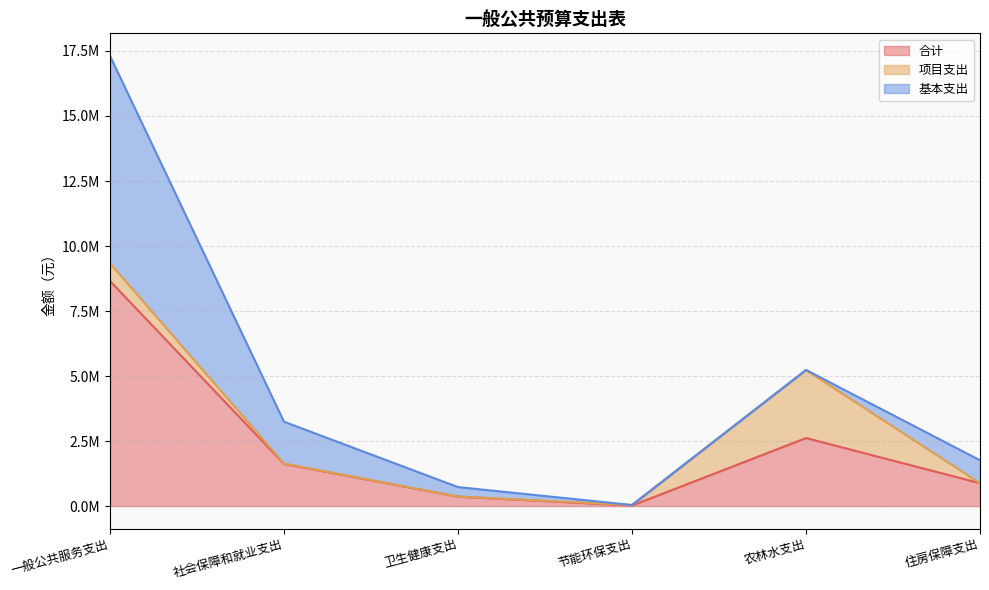

Which series changed the most between 一般公共服务支出 and 社会保障和就业支出?

合计